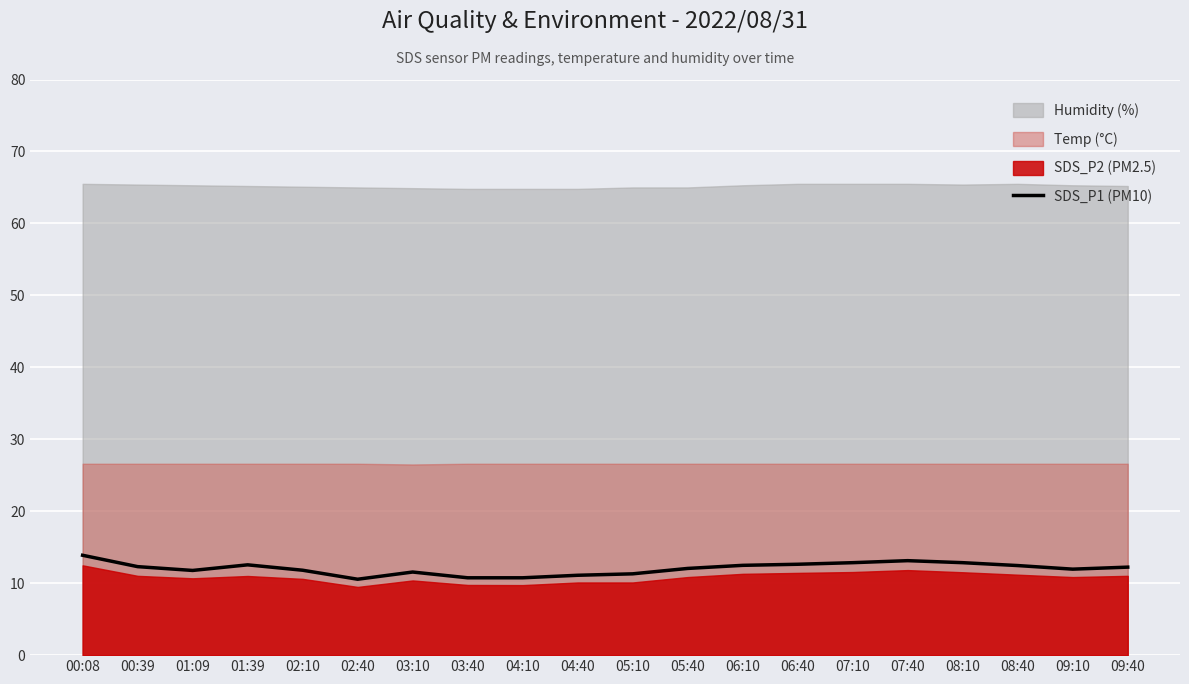

What is the difference between the values at 01:39 and 06:10?

0.1